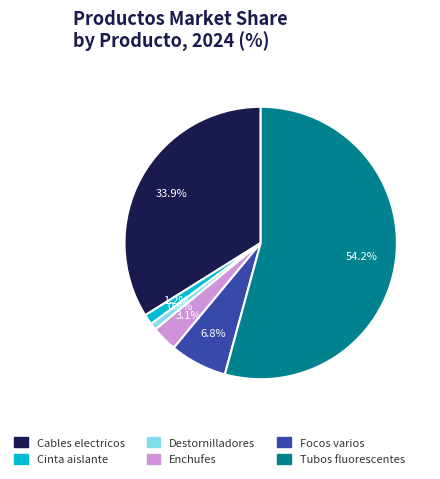

Is there any slice that represents more than half of the pie?

Yes